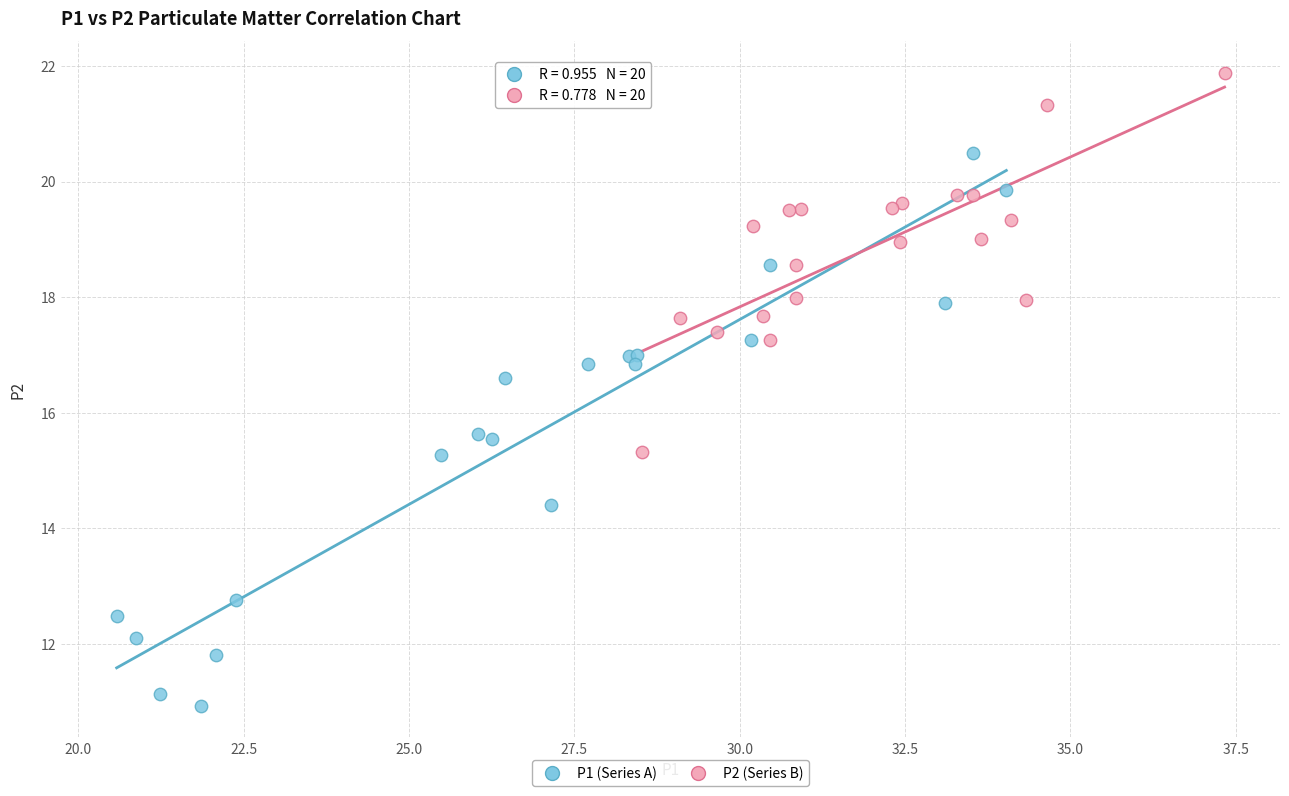

Which series contains the highest Y value?

P2 (Series B)